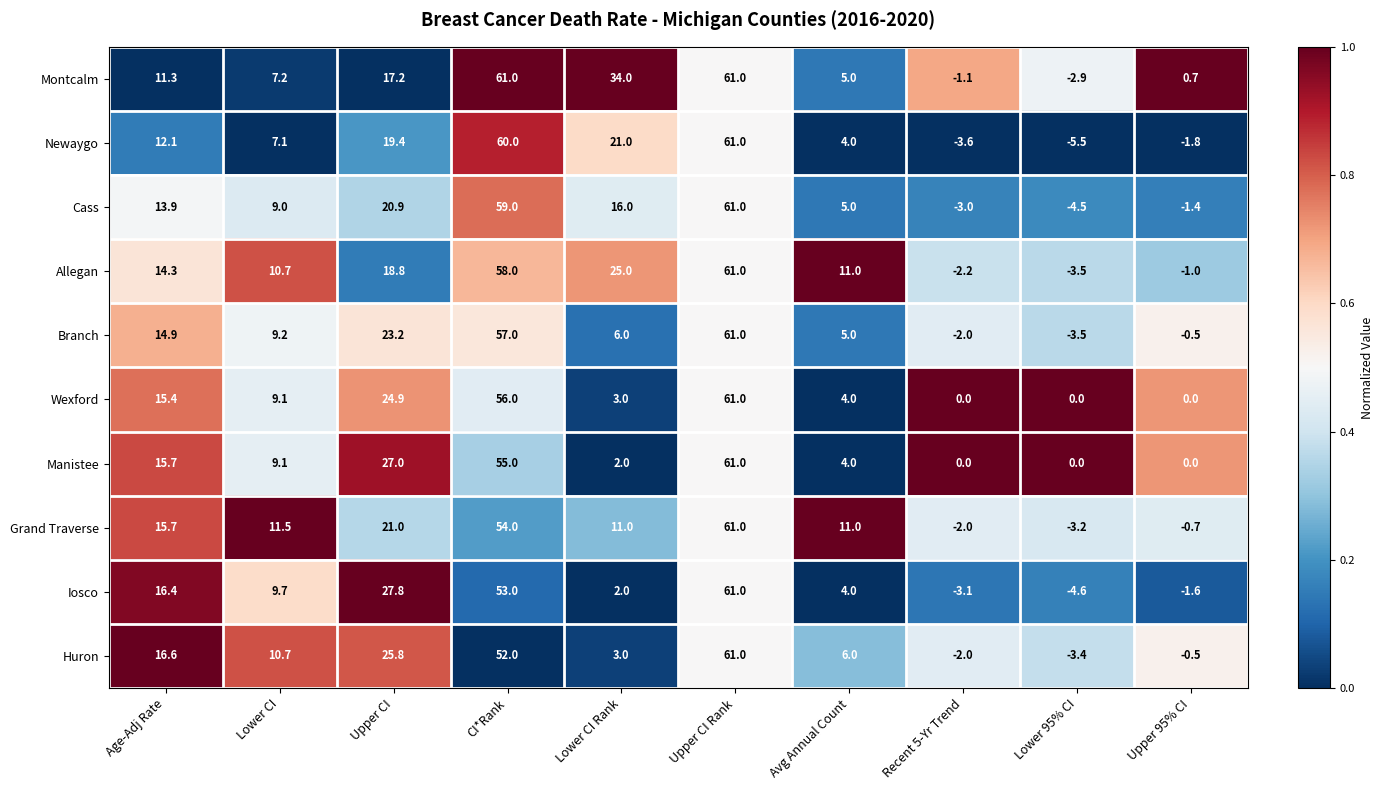

The Montcalm series shows 11.3 at Age-Adj Rate. True or false?

True